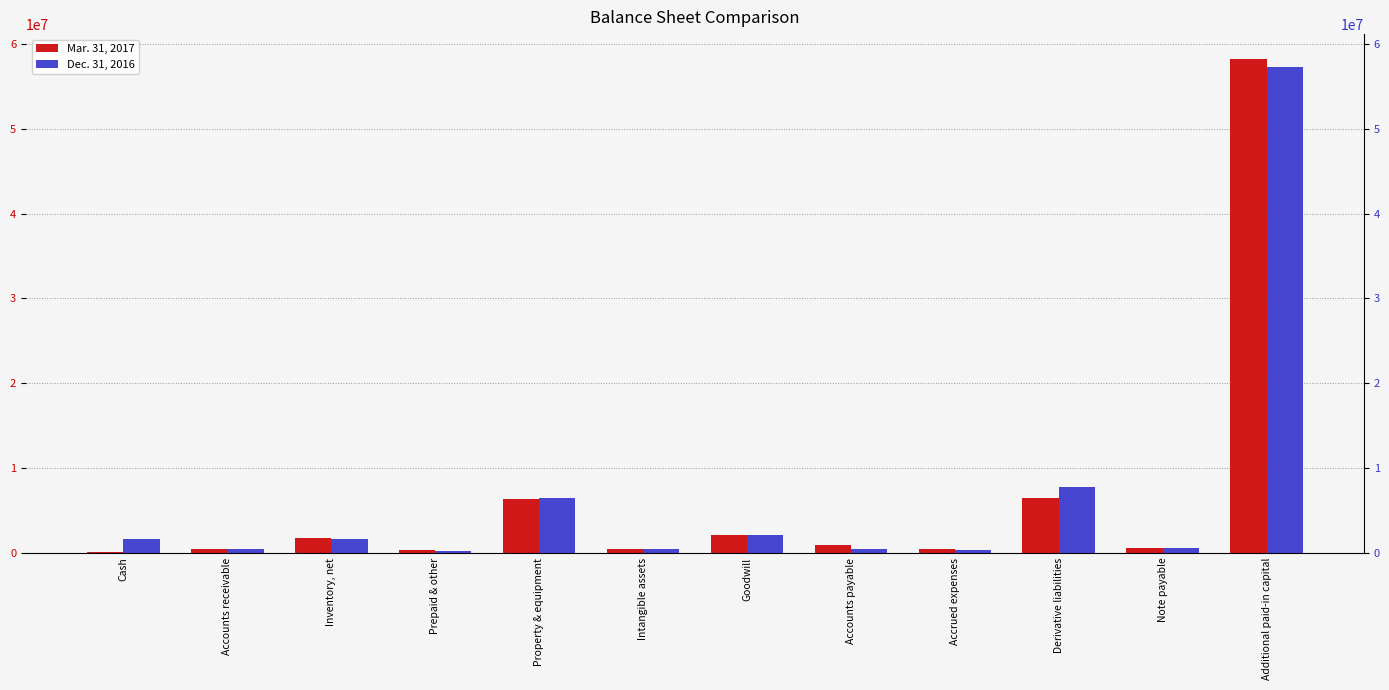

At how many categories does at least one series exceed 25265251?

1